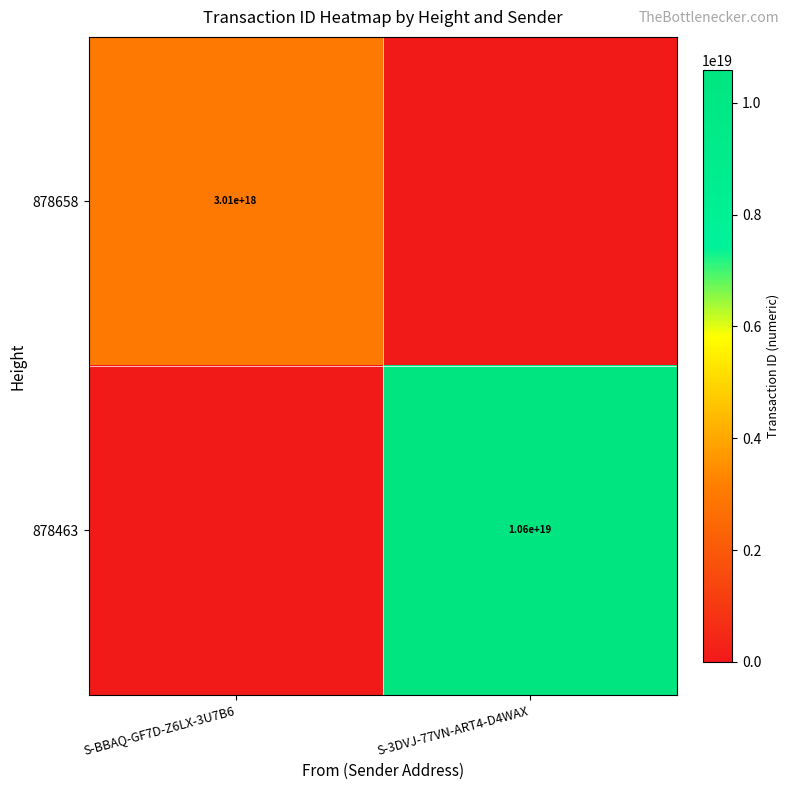

Is the value of 878658 at S-BBAQ-GF7D-Z6LX-3U7B6 greater than the value of 878463 at S-3DVJ-77VN-ART4-D4WAX?

No